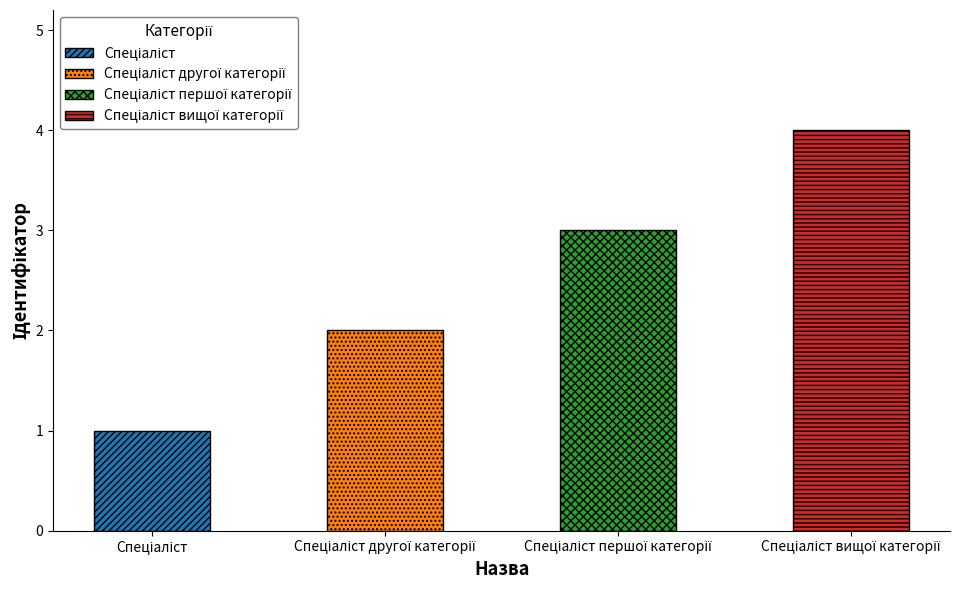

What is the change in value from Спеціаліст to Спеціаліст другої категорії?

+1